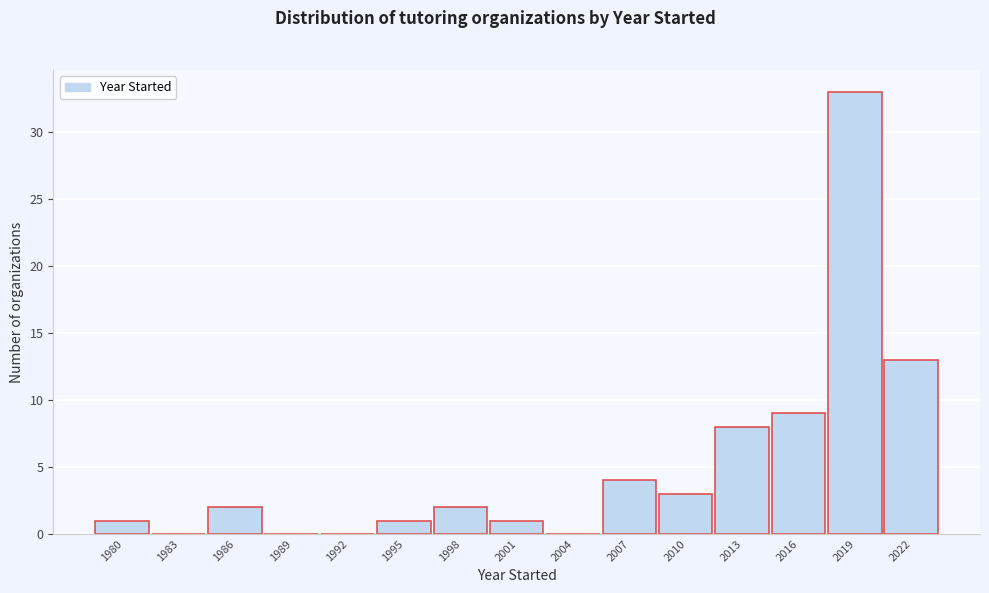

Reading left to right, transcribe all the data shown in this chart.

1980=1	1983=0	1986=2	1989=0	1992=0	1995=1	1998=2	2001=1	2004=0	2007=4	2010=3	2013=8	2016=9	2019=33	2022=13